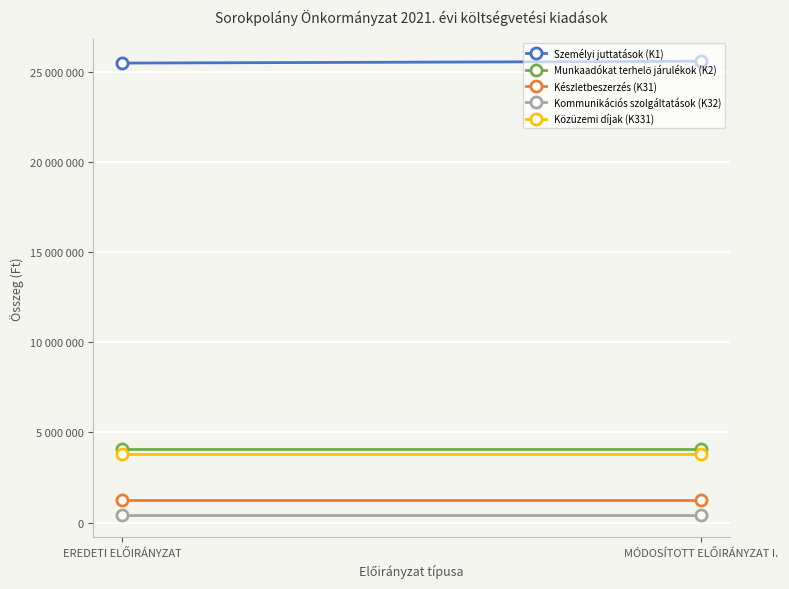

Reading left to right, list all the values displayed in this chart.

Személyi juttatások (K1): EREDETI ELŐIRÁNYZAT=25479820	MÓDOSÍTOTT ELŐIRÁNYZAT I.=25579820
Munkaadókat terhelő járulékok (K2): EREDETI ELŐIRÁNYZAT=4059000	MÓDOSÍTOTT ELŐIRÁNYZAT I.=4059000
Készletbeszerzés (K31): EREDETI ELŐIRÁNYZAT=1230000	MÓDOSÍTOTT ELŐIRÁNYZAT I.=1230000
Kommunikációs szolgáltatások (K32): EREDETI ELŐIRÁNYZAT=440000	MÓDOSÍTOTT ELŐIRÁNYZAT I.=440000
Közüzemi díjak (K331): EREDETI ELŐIRÁNYZAT=3825000	MÓDOSÍTOTT ELŐIRÁNYZAT I.=3825000